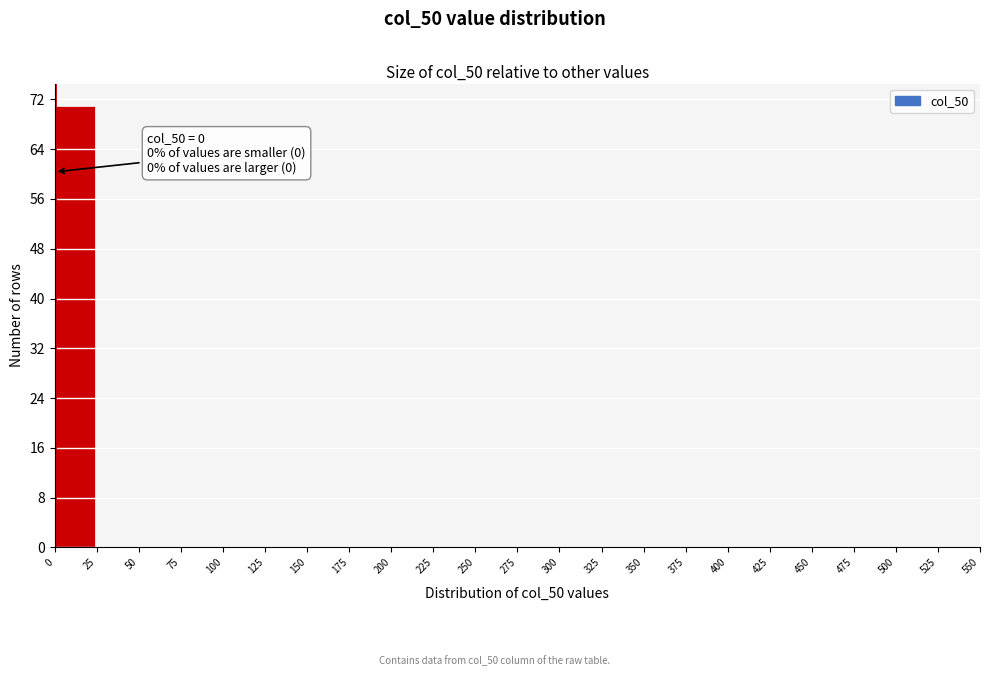

Over which range of the x-axis is the bar tallest?

0 to 25